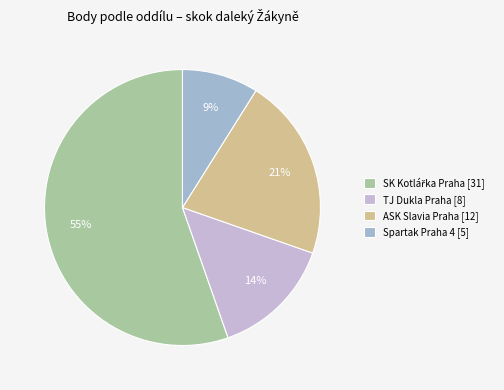

What percentage is the TJ Dukla Praha [8] slice, to the nearest percent?

14%